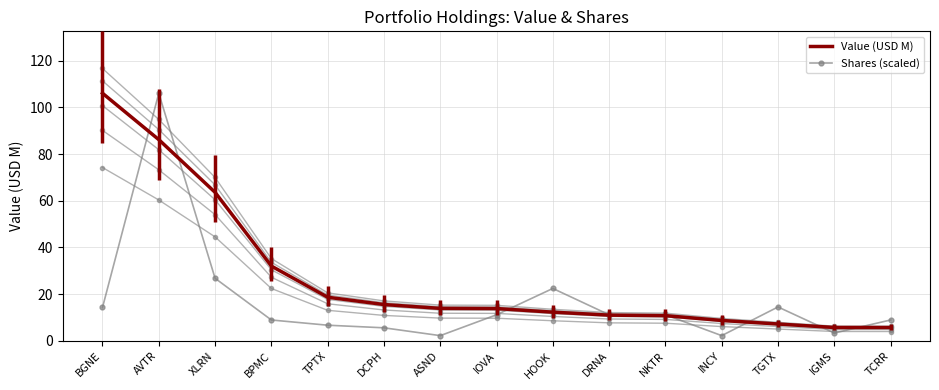

Read the Value (USD M) value at DCPH.

15.6